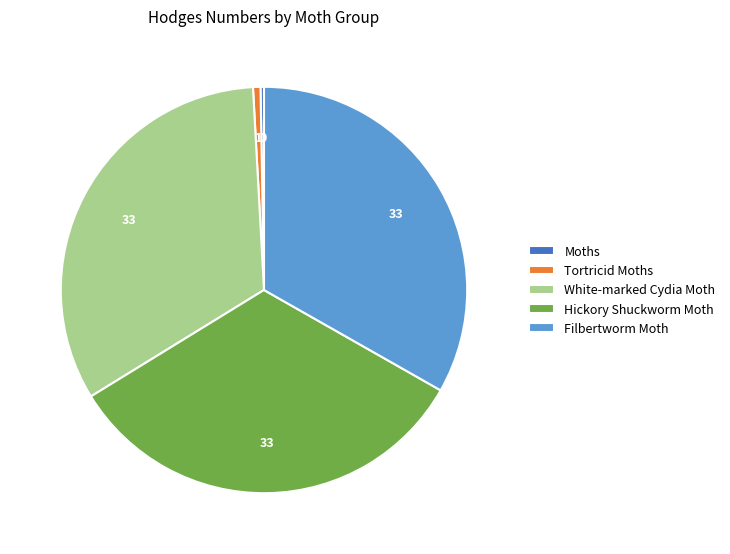

True or false: Filbertworm Moth accounts for 20% of the total.

False